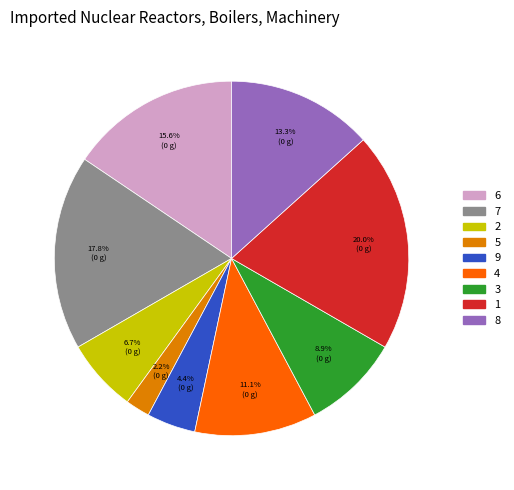

To the nearest percent, what portion does 4 represent?

11%